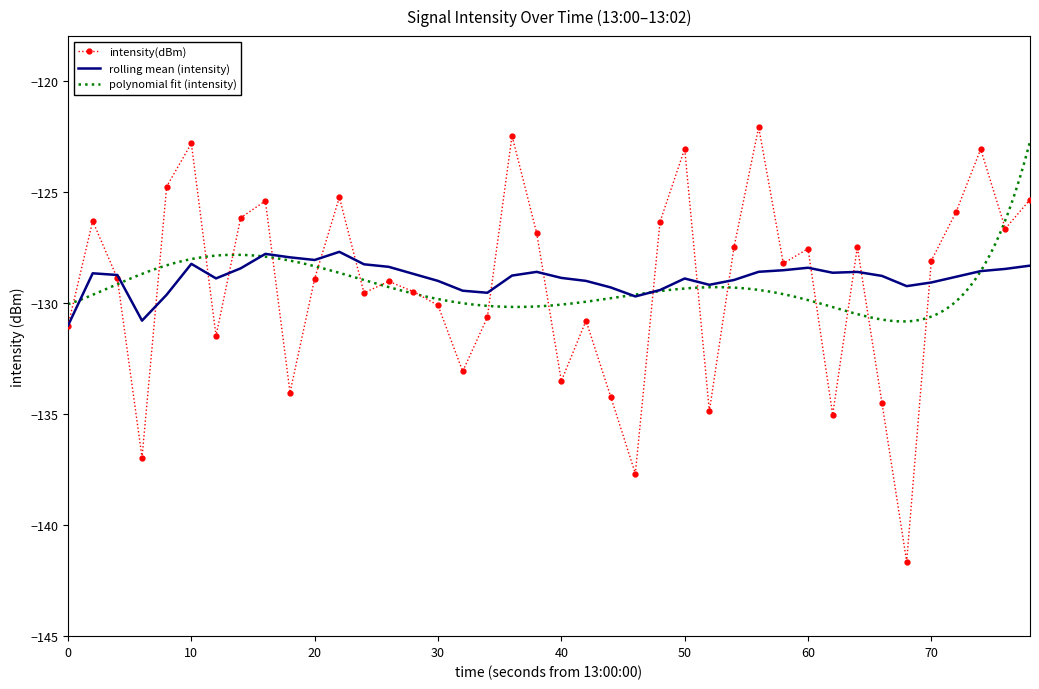

Is it true that intensity(dBm) equals -219.4 at 0?

False